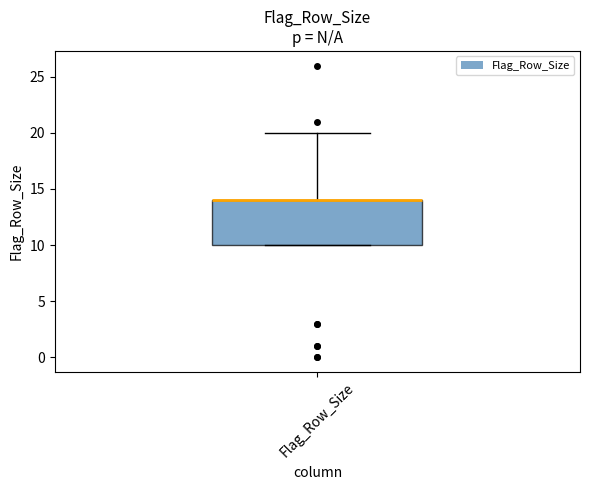

Read this box plot against the y-axis: the position of the median line, the range covered by the box, and the ends of both whiskers. The values are not printed on the chart, so give them approximately, as read against the axis.

median 14 (drawn on the box's upper edge), box 10 to 14, whiskers 10 to 20